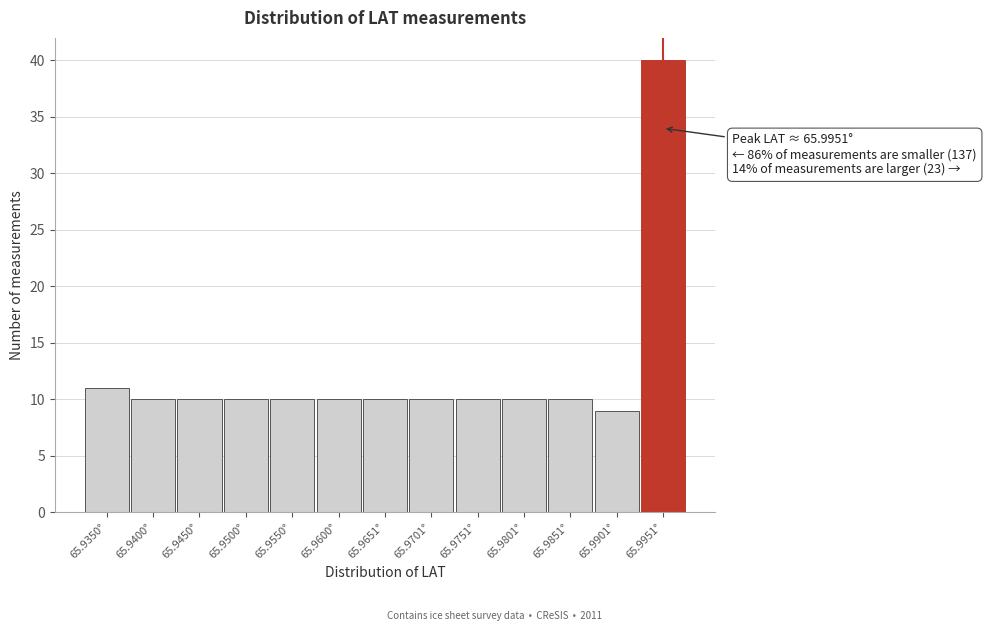

Which range on the x-axis has the tallest bar?

65.993 to 65.998